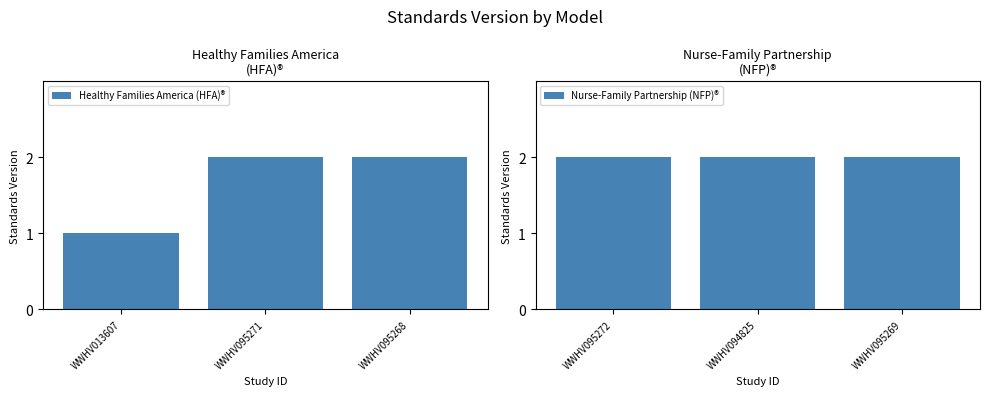

How many data points does each series have?

3